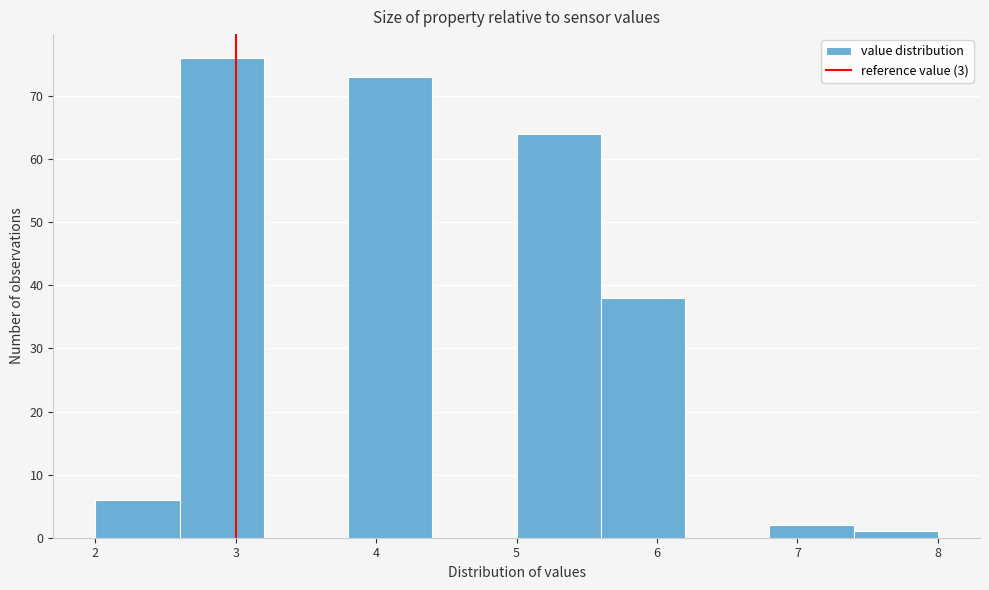

How tall is the bar that spans 5.0 to 5.6 on the x-axis? The values are not printed on the chart, so give them approximately, as read against the axis.

64